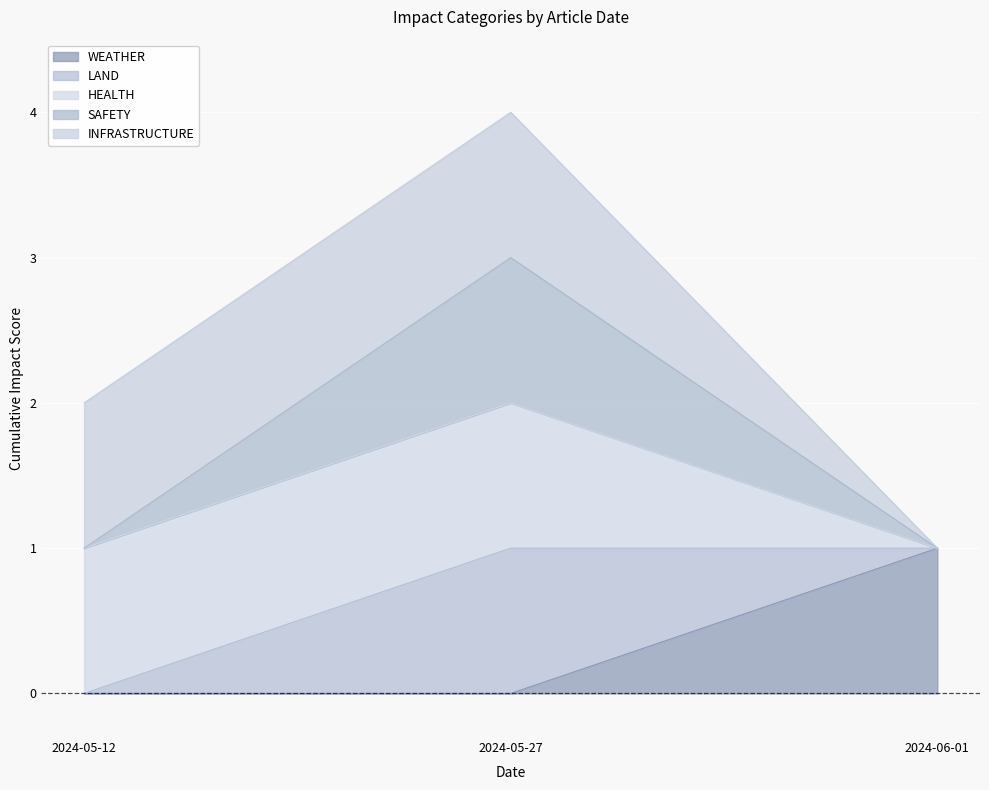

How many categories are shown in the chart?

3